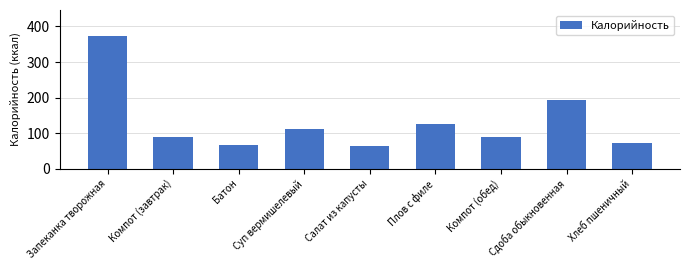

What is the value of the 4th bar from the left?

111